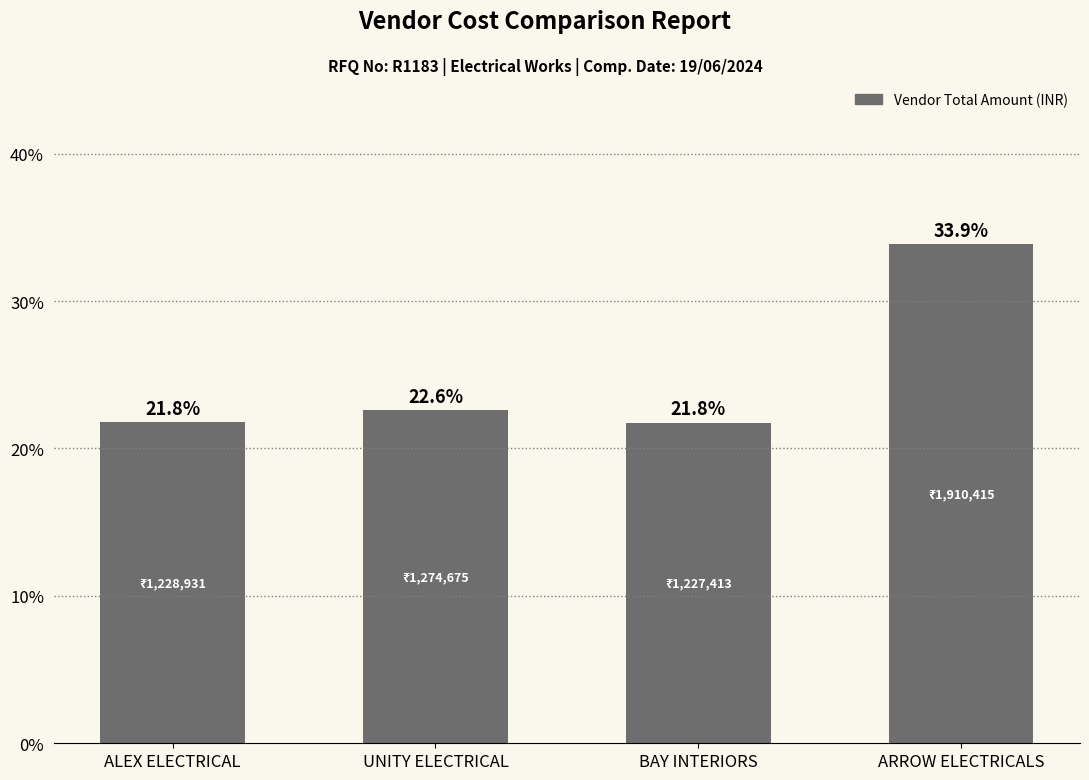

Reading left to right, list all the values displayed in this chart.

ALEX ELECTRICAL=21.8	UNITY ELECTRICAL=22.6	BAY INTERIORS=21.8	ARROW ELECTRICALS=33.9